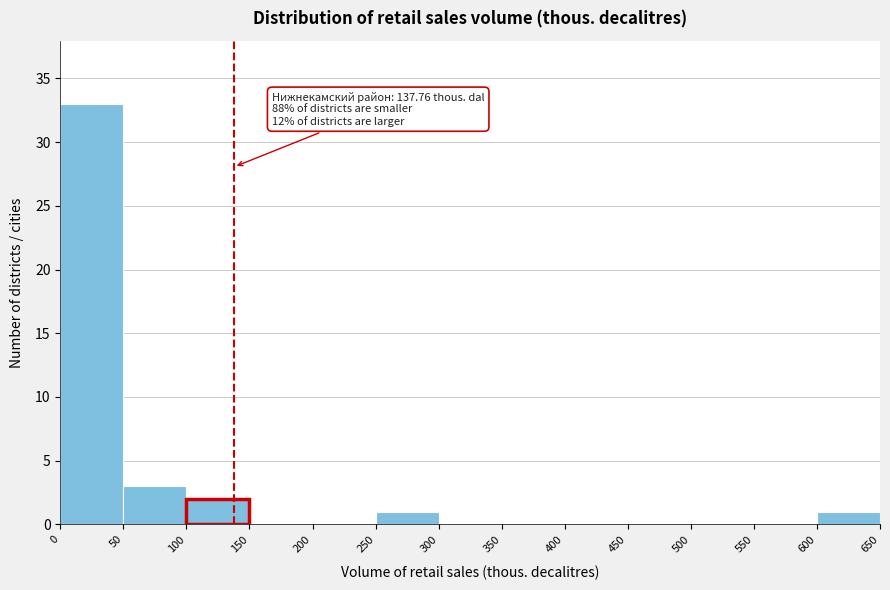

Which range on the x-axis has the tallest bar?

0 to 50